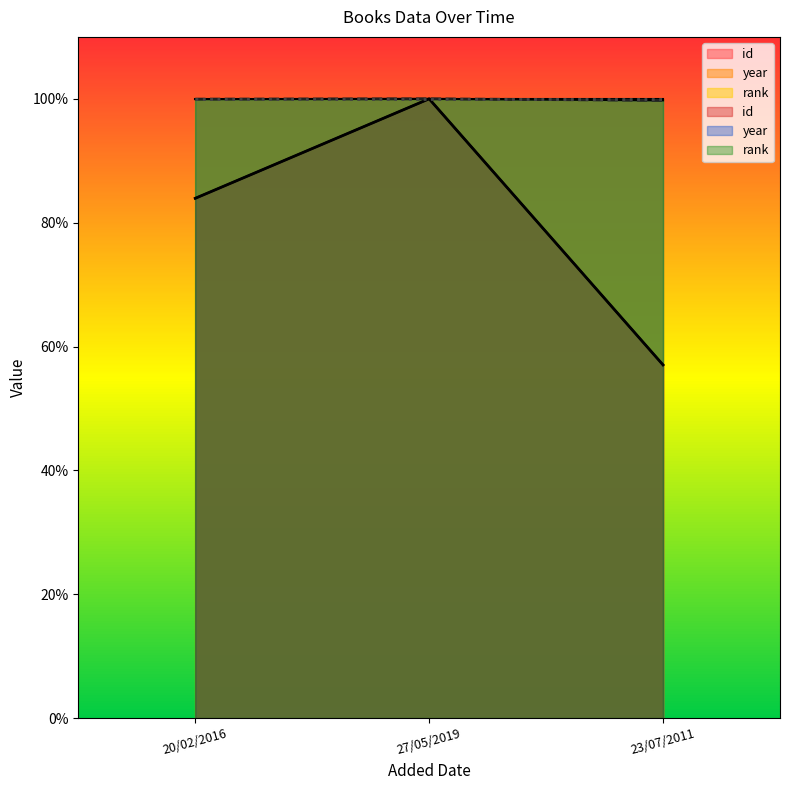

What is the total value across all series at 27/05/2019?

200.0